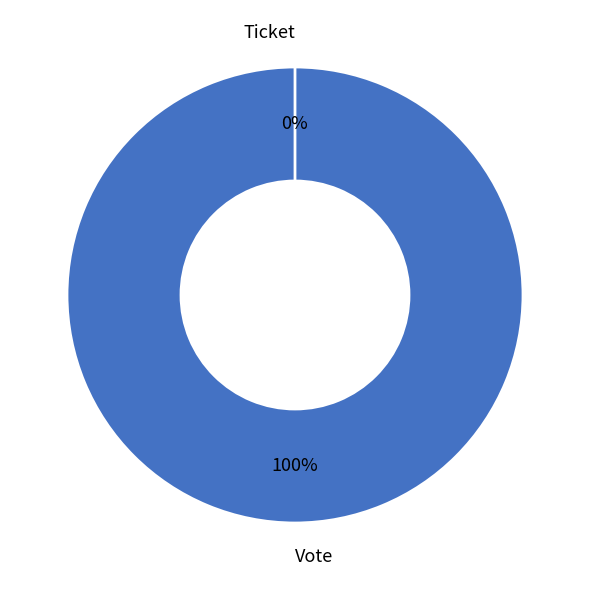

What percentage is the Vote slice, to the nearest percent?

100%